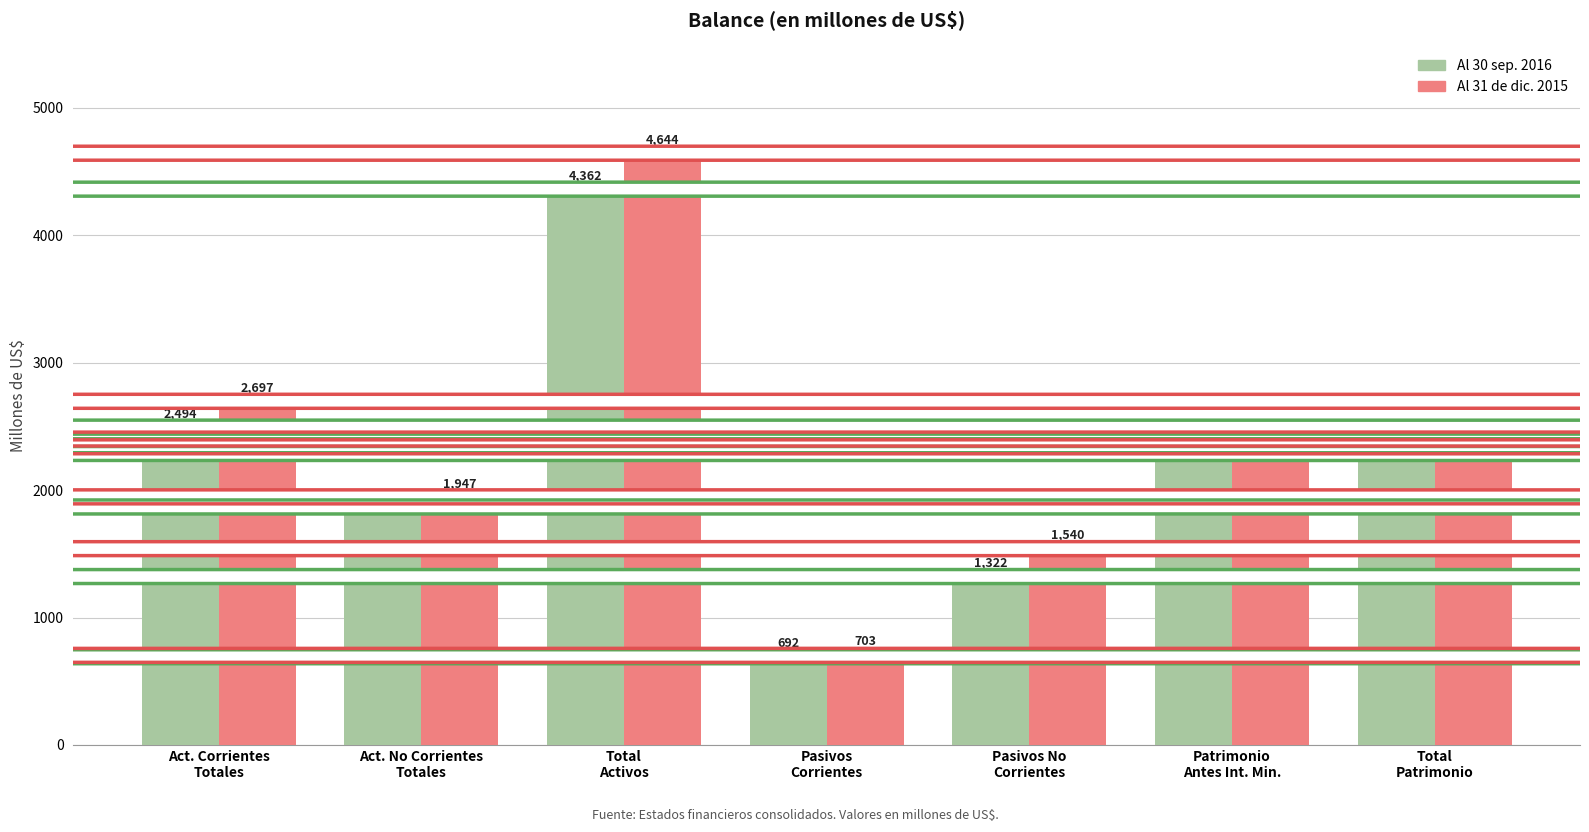

Which series has the largest range (max minus min)?

Al 31 de dic. 2015